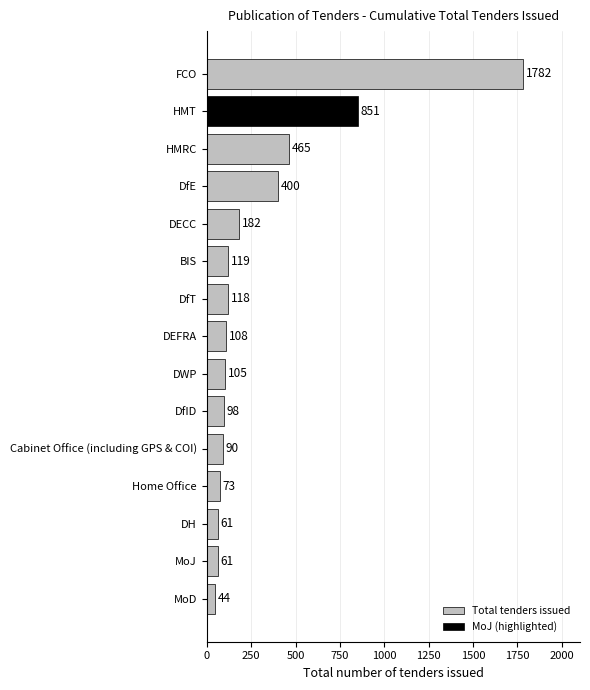

Between BIS and DEFRA, which is larger?

BIS